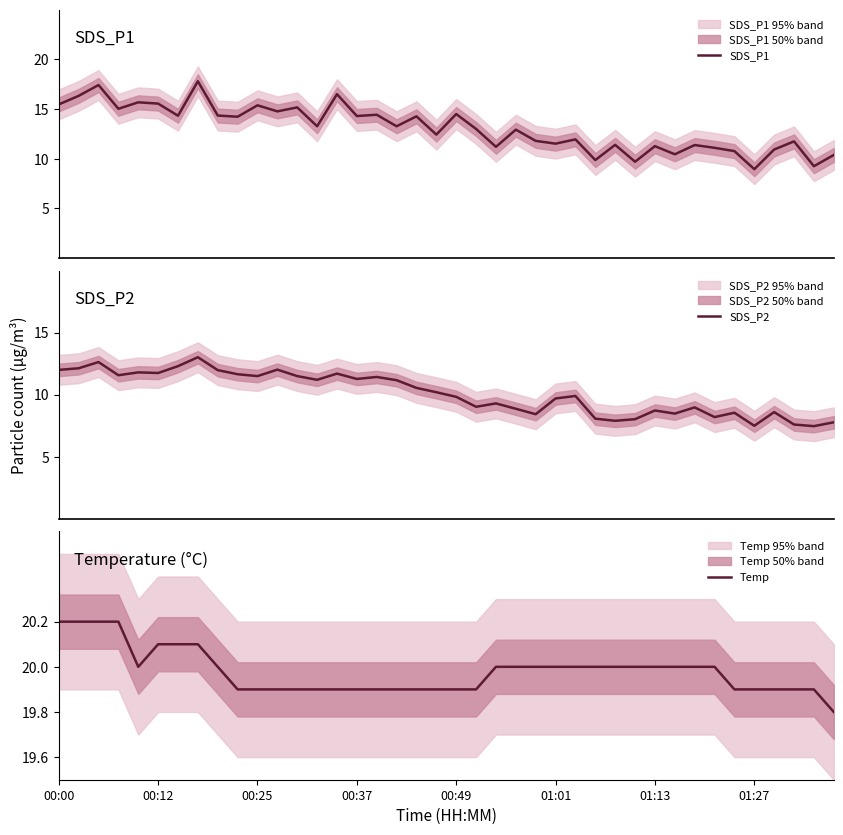

True or false: SDS_P1 and SDS_P2 intersect in this chart.

False